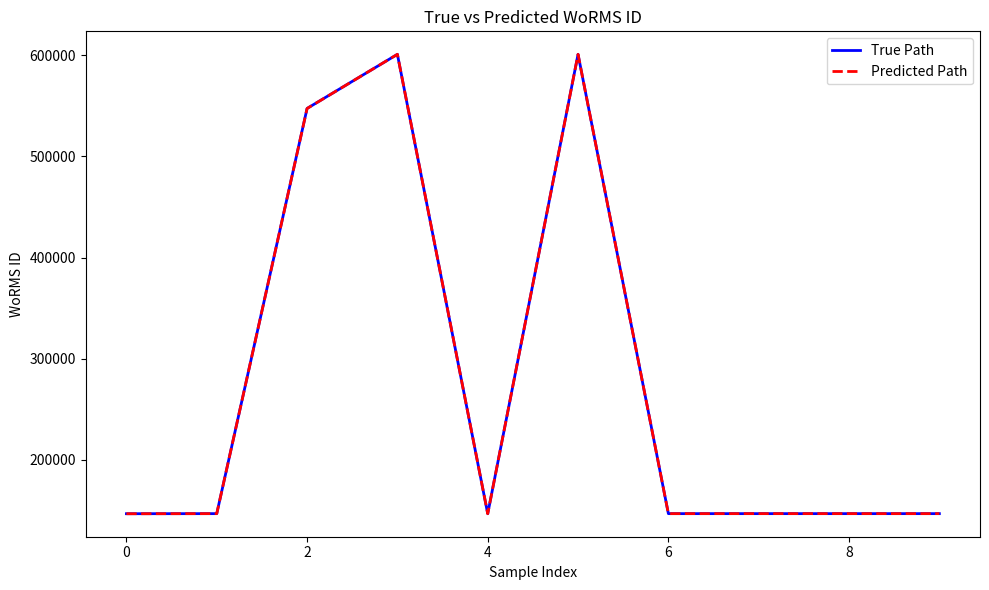

How many categories are shown in the chart?

10